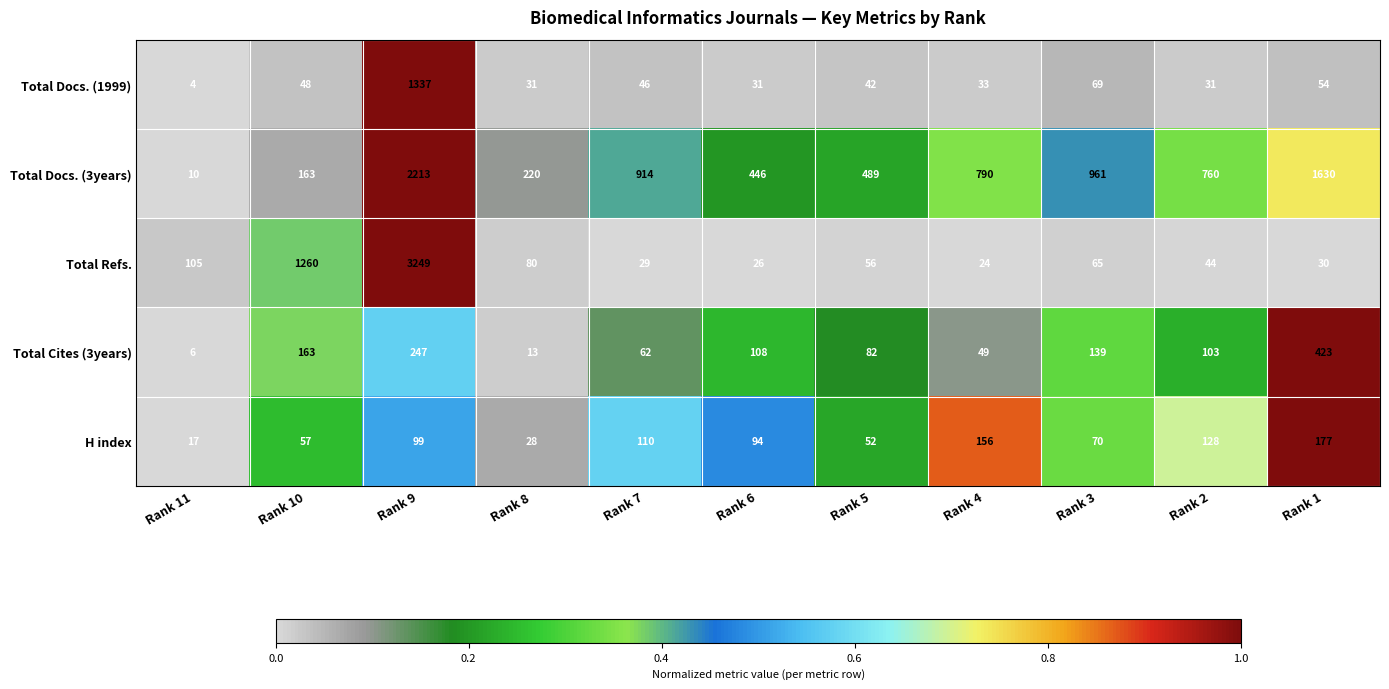

What is the spread (max minus min) of values at Rank 6?

420